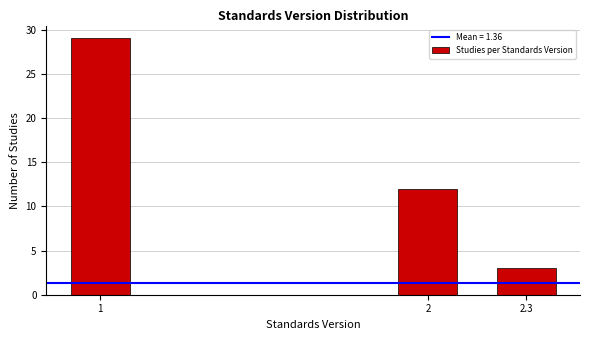

Reading left to right, extract all data points from this chart.

1=29	2=12	2.3=3